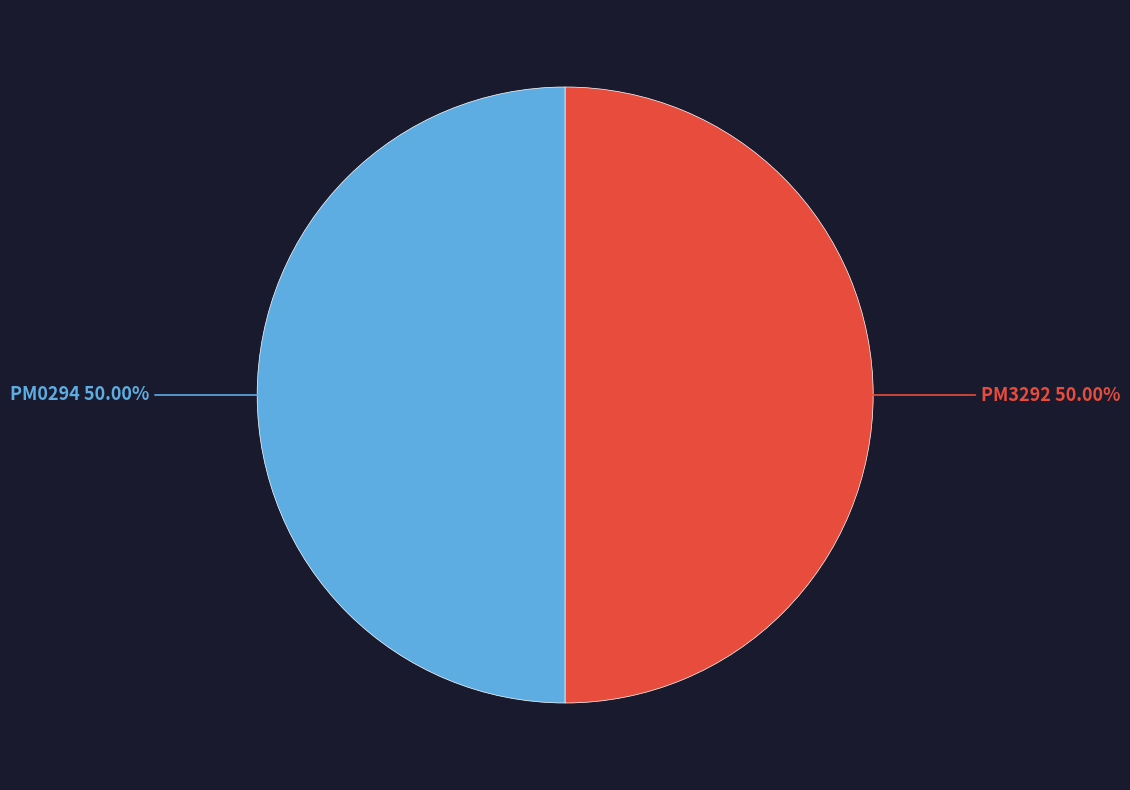

Combined, do PM0294 and PM3292 account for over 50%?

Yes